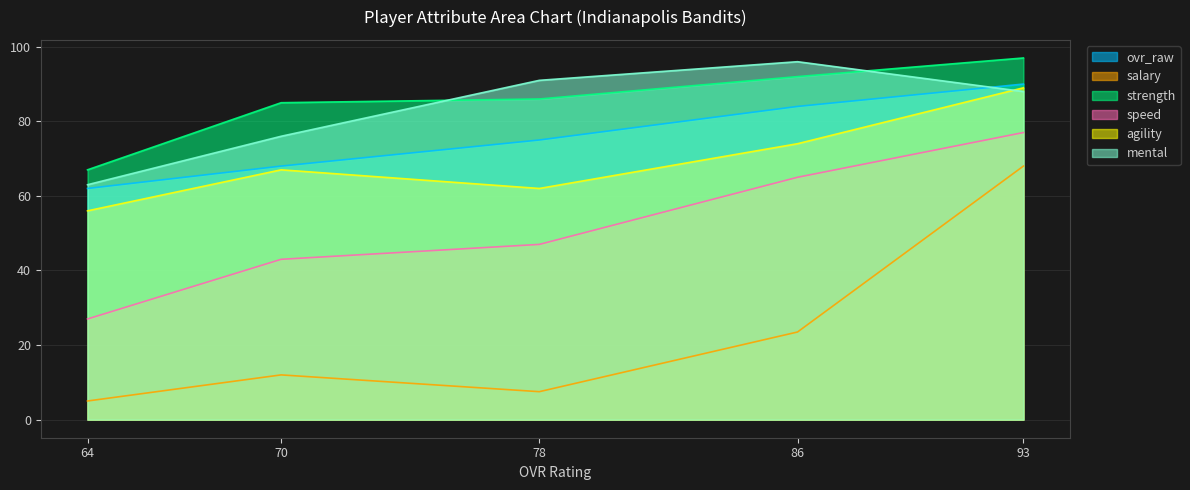

Does the chart display data point markers on the line(s)?

No